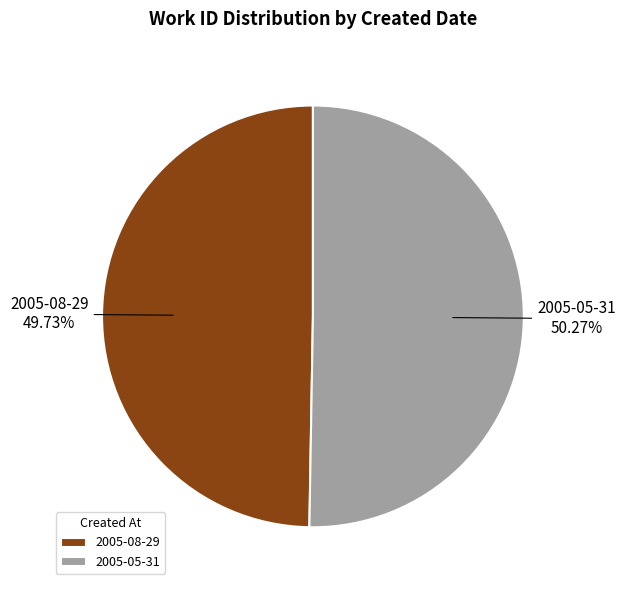

How many slices are in this pie chart?

2